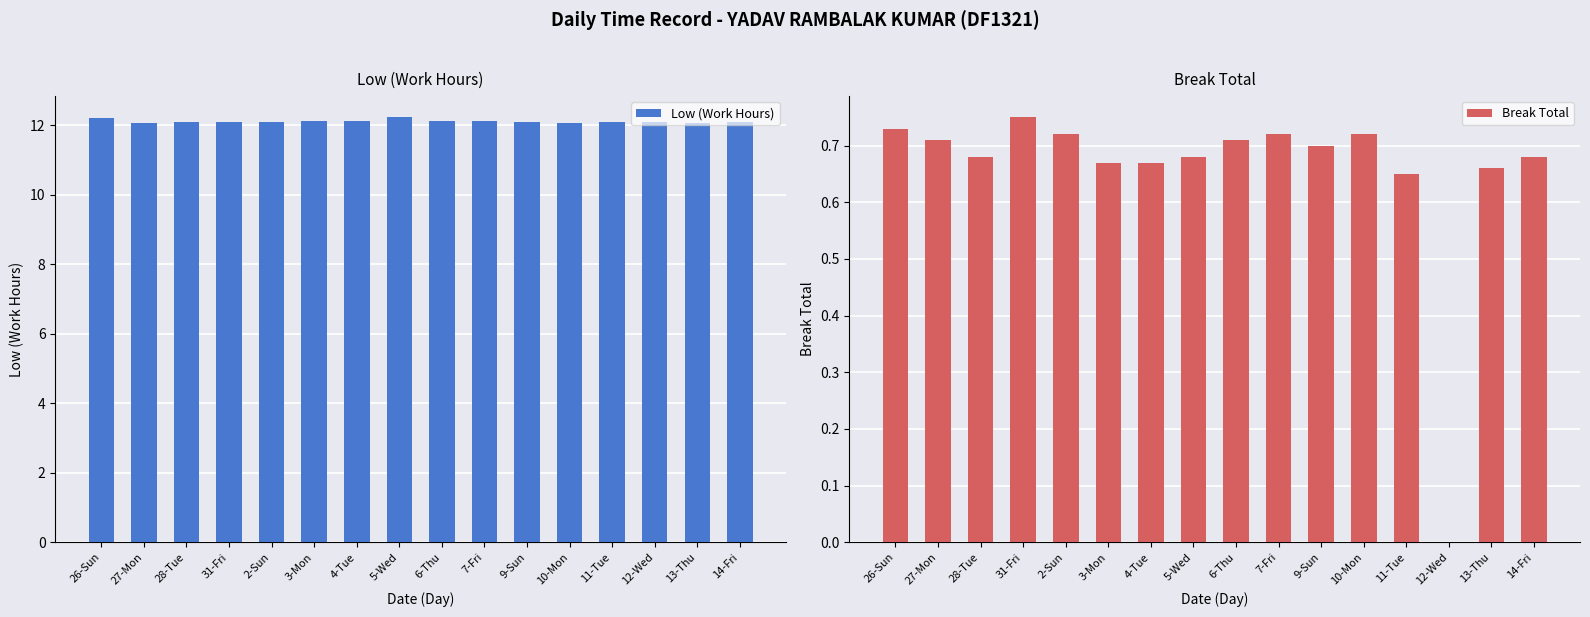

Which series has the largest range (max minus min)?

Break Total